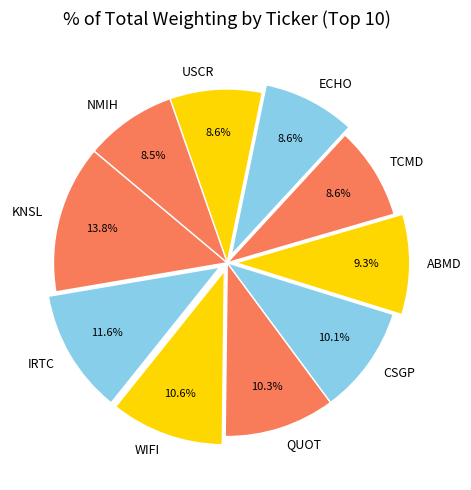

What is the largest slice in the pie chart?

KNSL